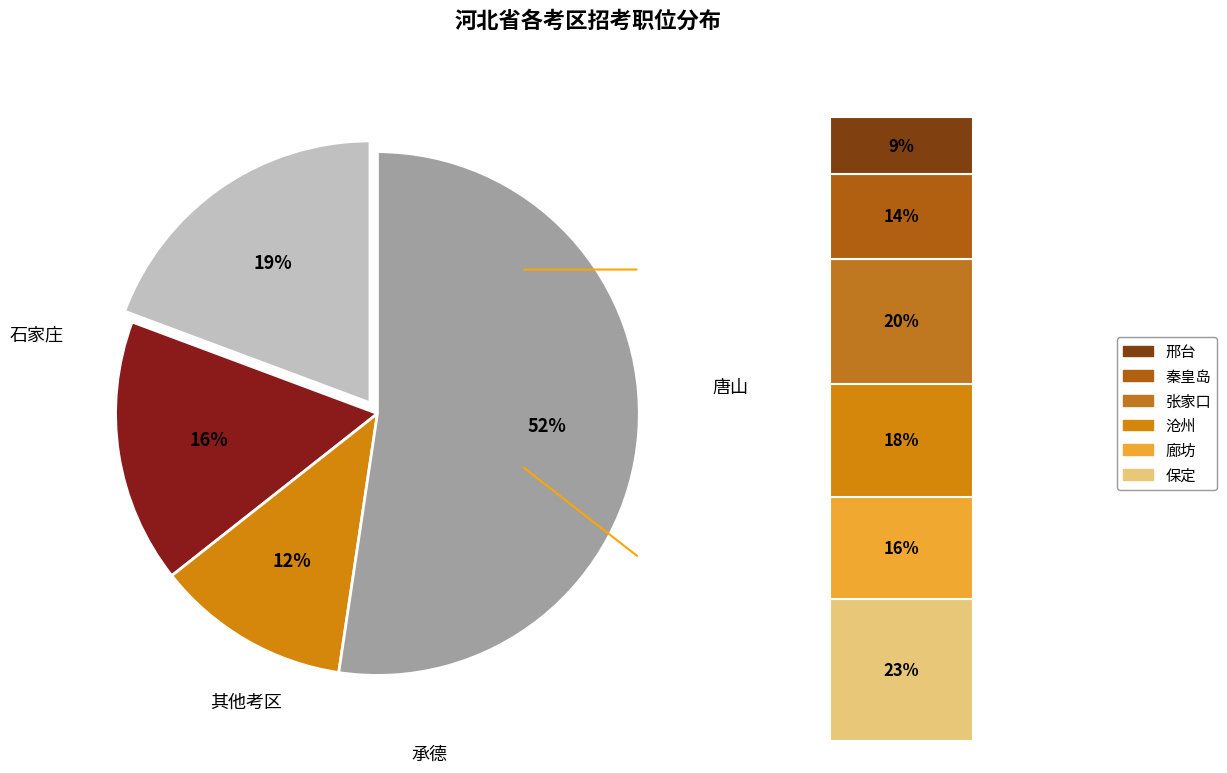

Do 承德 and 廊坊 together represent more than half of the pie?

No